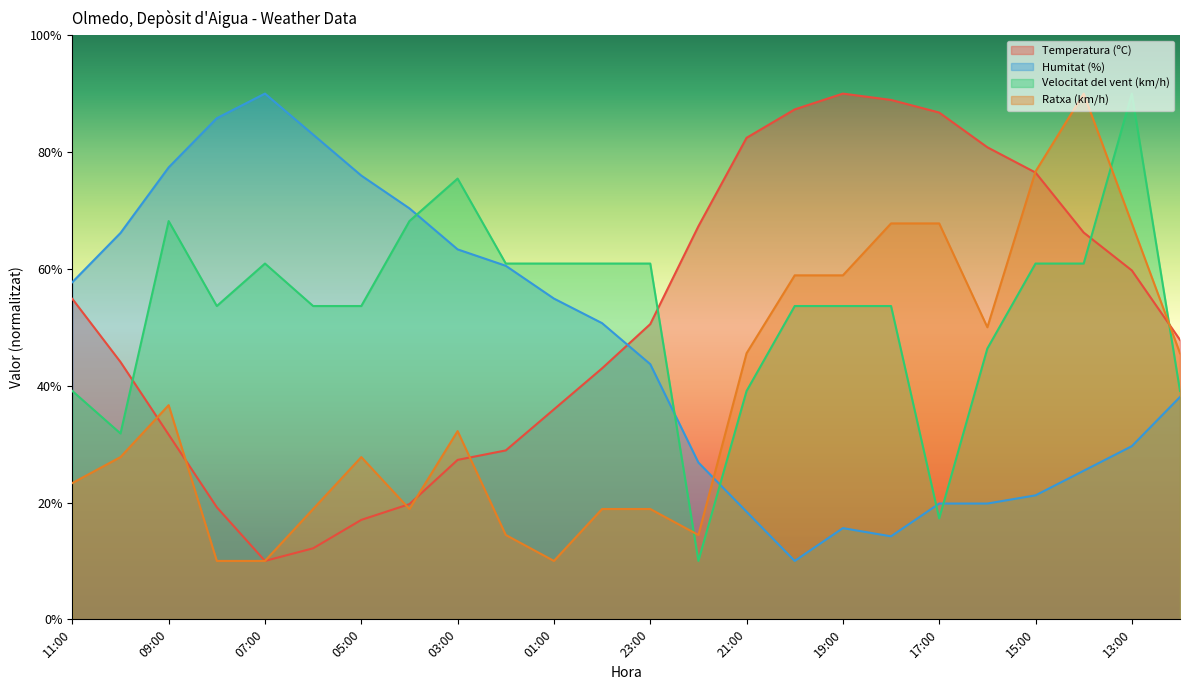

What position from the right is 06:00?

19